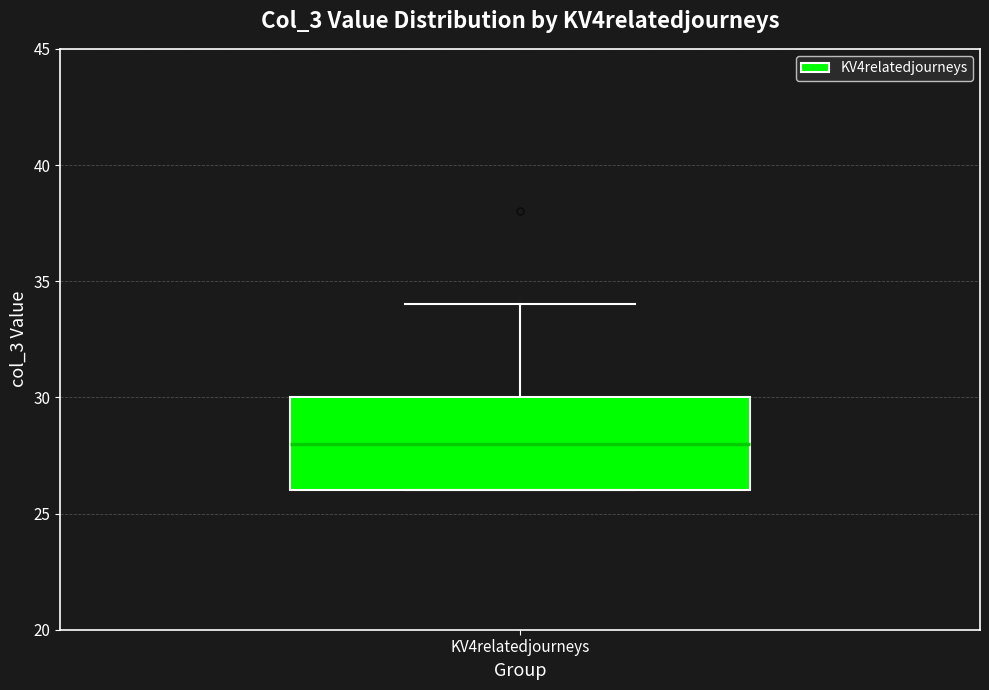

Transcribe this box plot: give where the median line is, the range the box spans, and where the two whiskers end, as read against the y-axis. The values are not printed on the chart, so give them approximately, as read against the axis.

median 28, box 26 to 30, whiskers 26 to 34